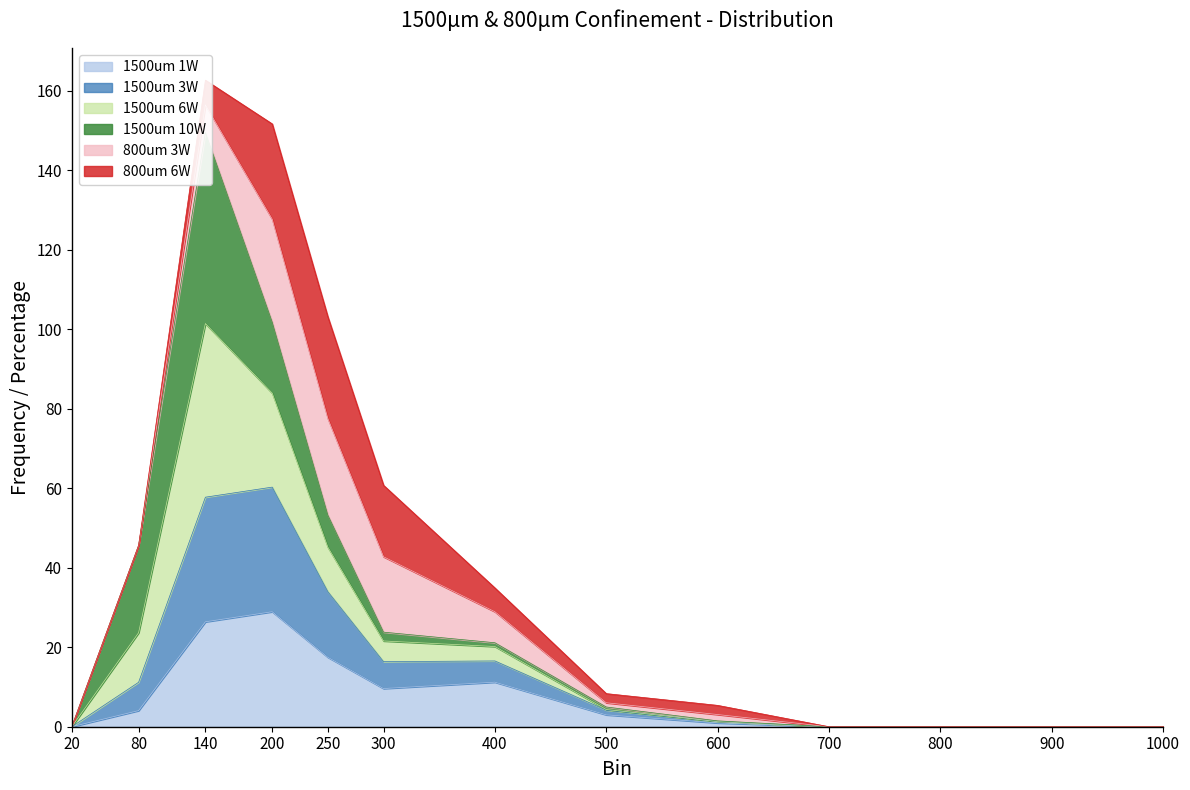

Is the value of 1500um 1W at 900 greater than the value of 1500um 6W at 900?

No